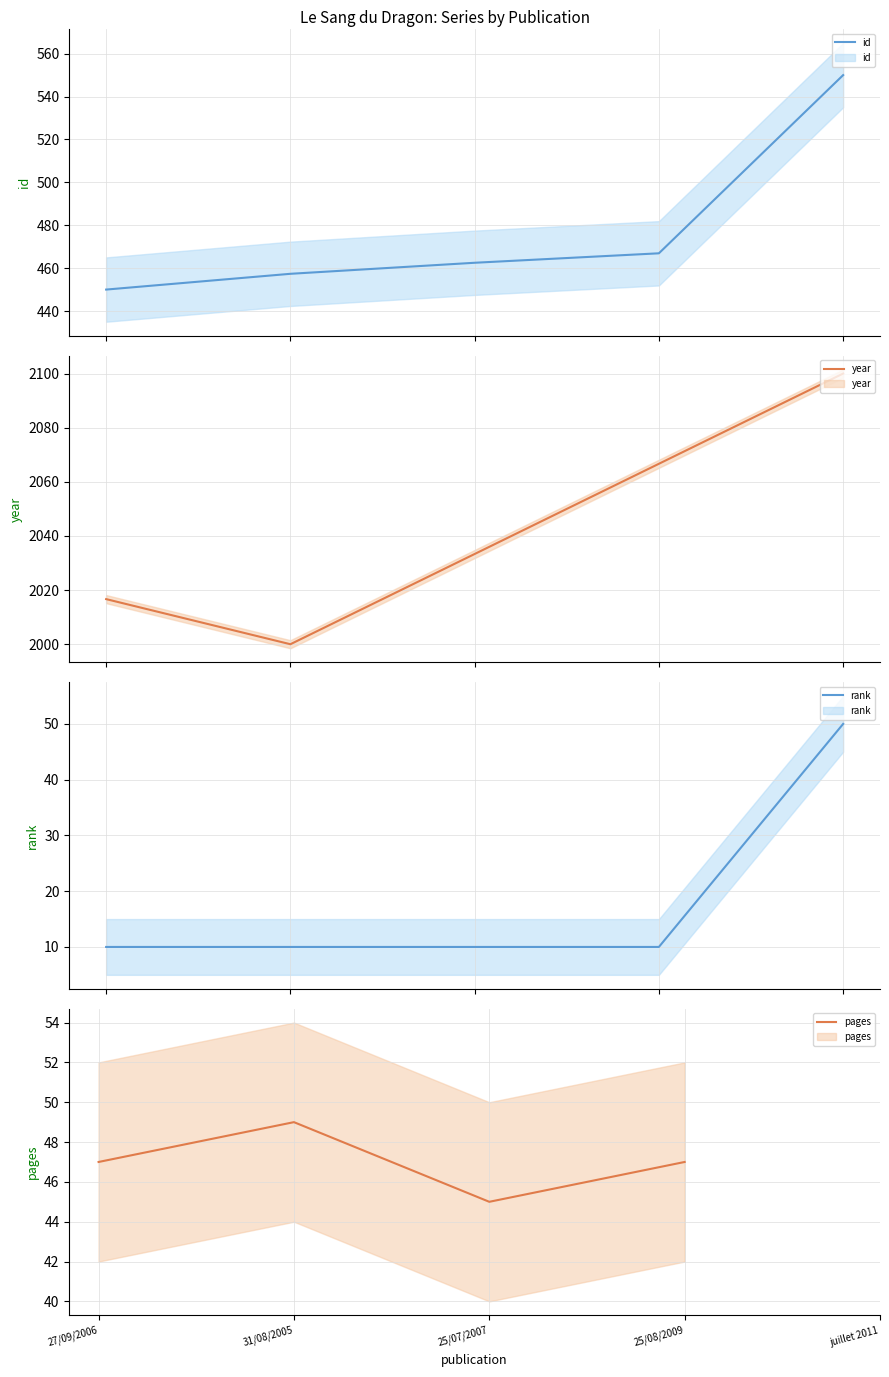

At which label is rank closest to 30?

27/09/2006